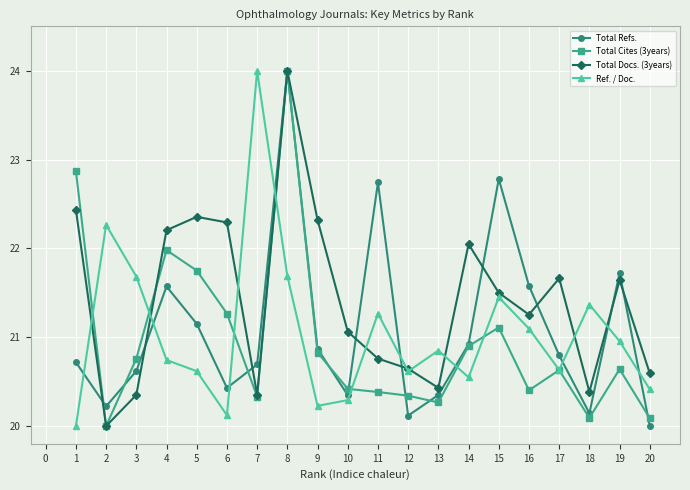

After their last crossing, which series has the higher values: Total Cites (3years) or Total Refs.?

Total Cites (3years)